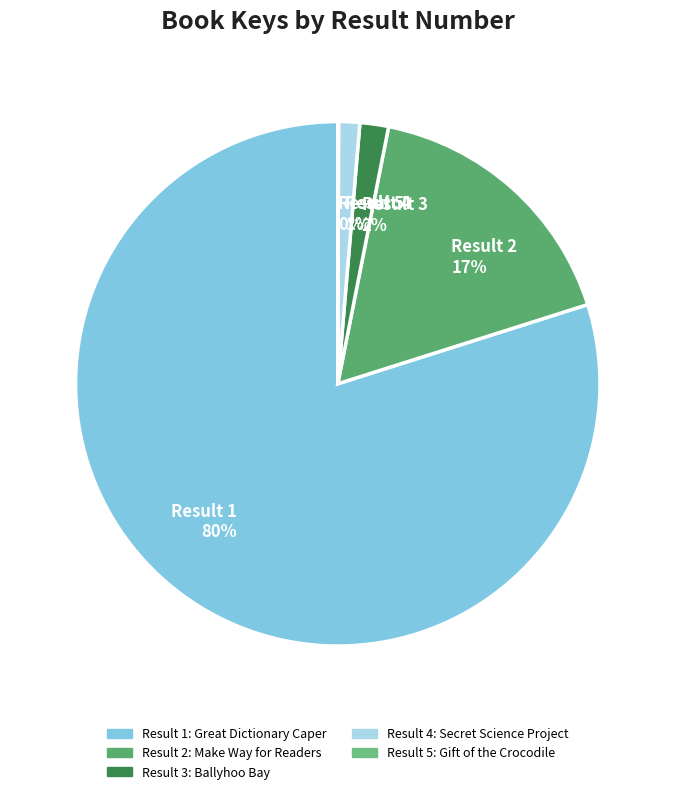

Is there any slice that represents more than half of the pie?

Yes